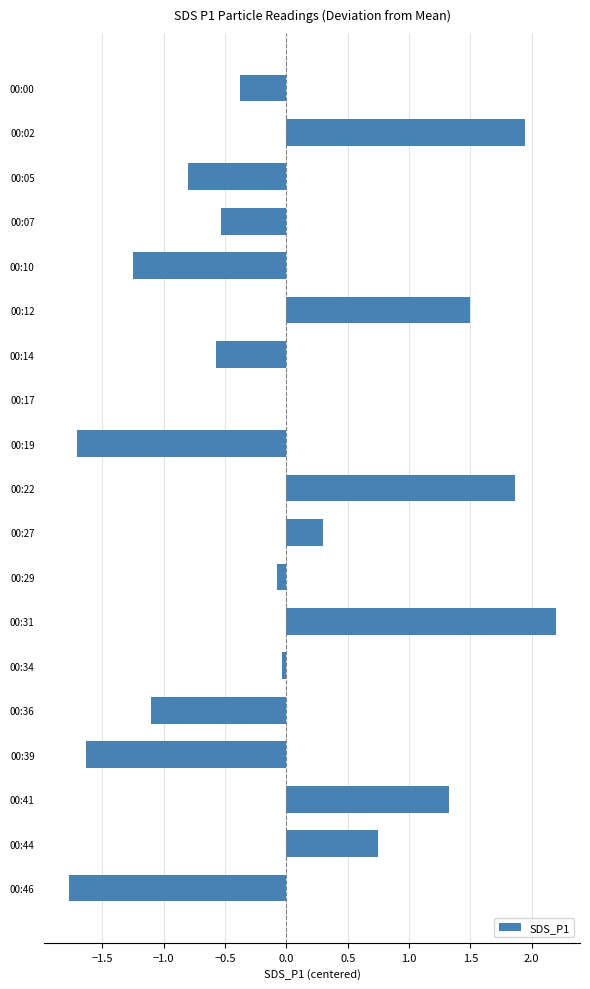

Which has a higher value, 00:39 or 00:07?

00:07